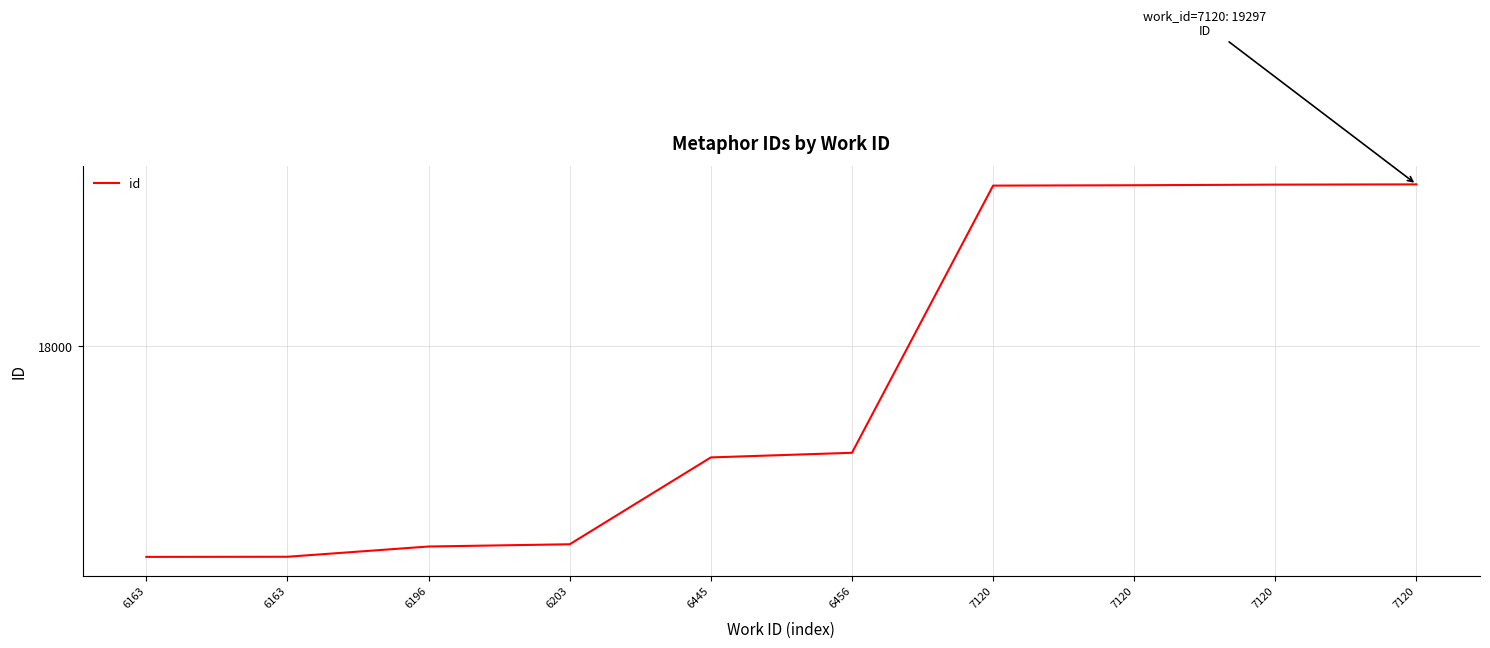

What is the difference between the values at 6163 and 7120?

2970